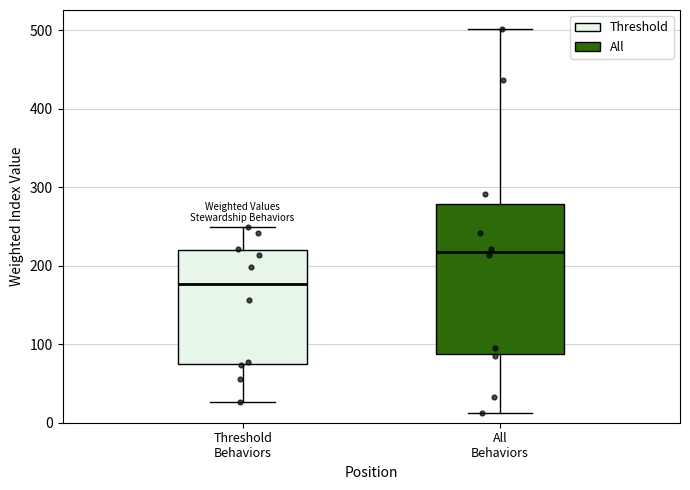

Reading left to right, read every box against the y-axis: the position of its median line, the range the box covers, and the ends of its whiskers. The values are not printed on the chart, so give them approximately, as read against the axis.

Threshold Behaviors: median 180, box 70 to 220, whiskers 30 to 250
All Behaviors: median 220, box 90 to 280, whiskers 10 to 500